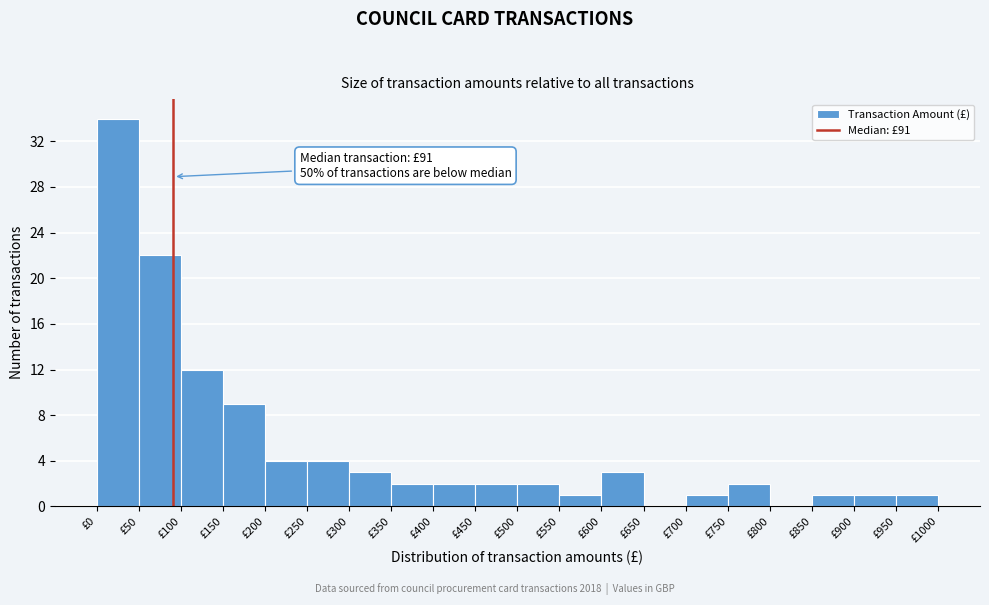

Which range on the x-axis has the tallest bar?

0 to 50